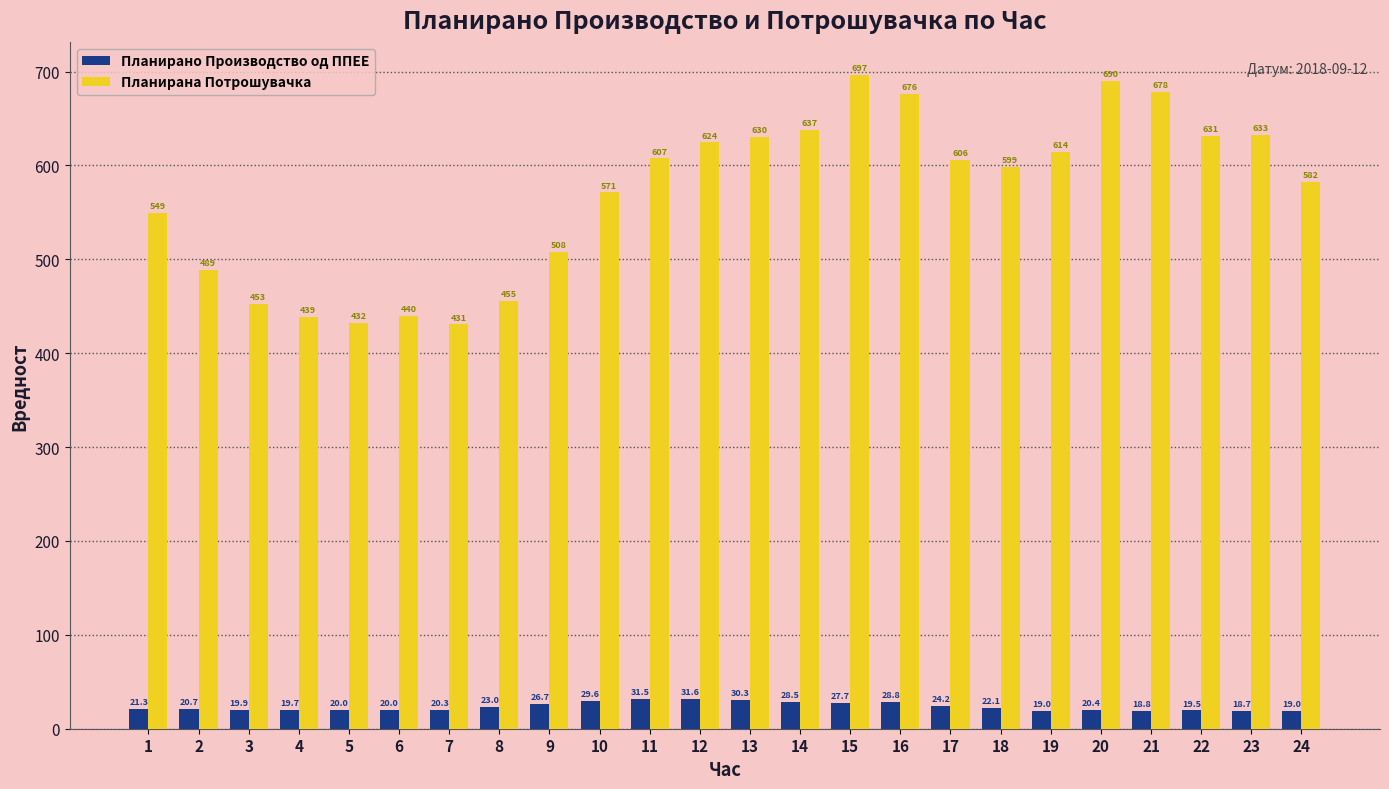

What is the spread (max minus min) of values at 22?

611.5